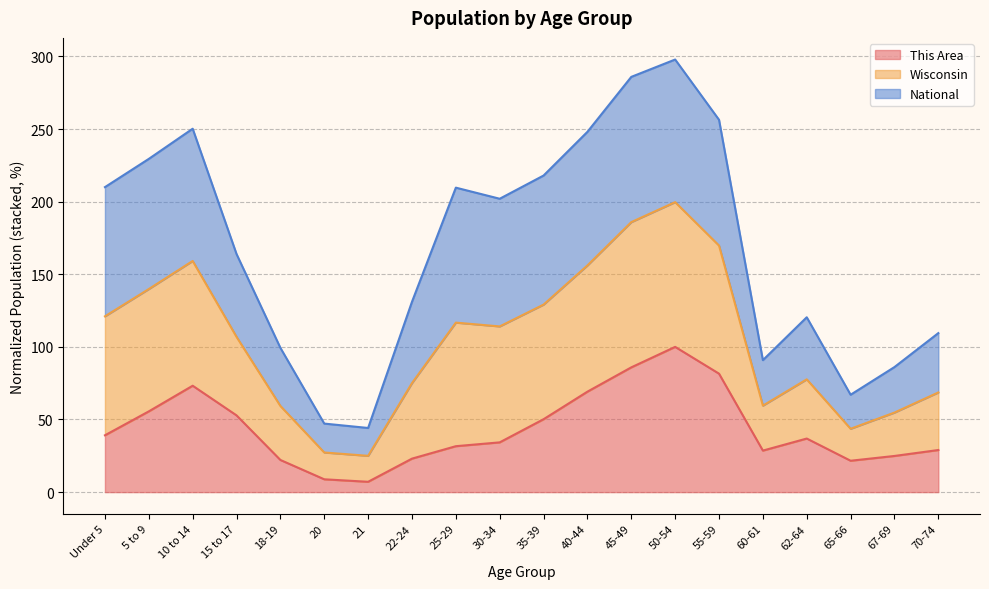

The value of This Area at 40-44 is 69.2. True or false?

True